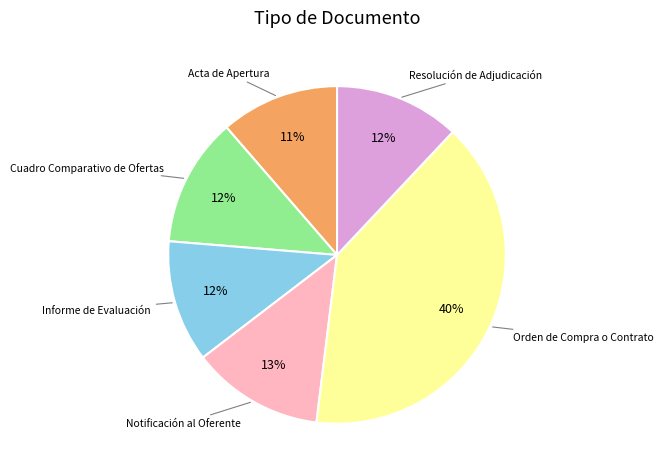

Combined, do Informe de Evaluación and Orden de Compra o Contrato account for over 50%?

Yes